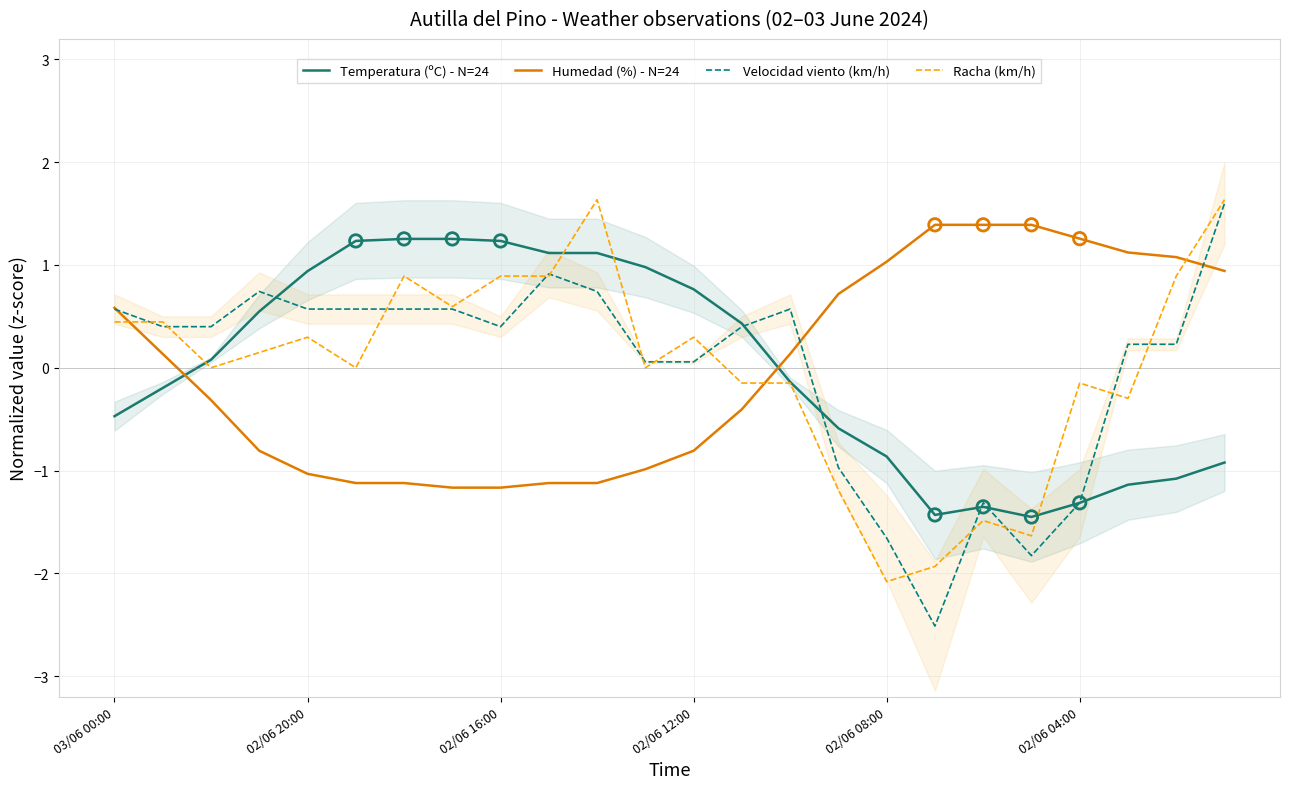

Is the value of Humedad (%) - N=24 at 13 greater than the value of Racha (km/h) at 14?

No